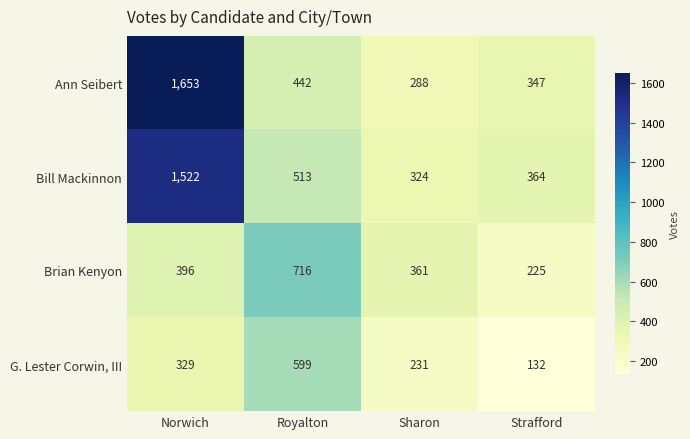

What is the minimum value for G. Lester Corwin, III?

132